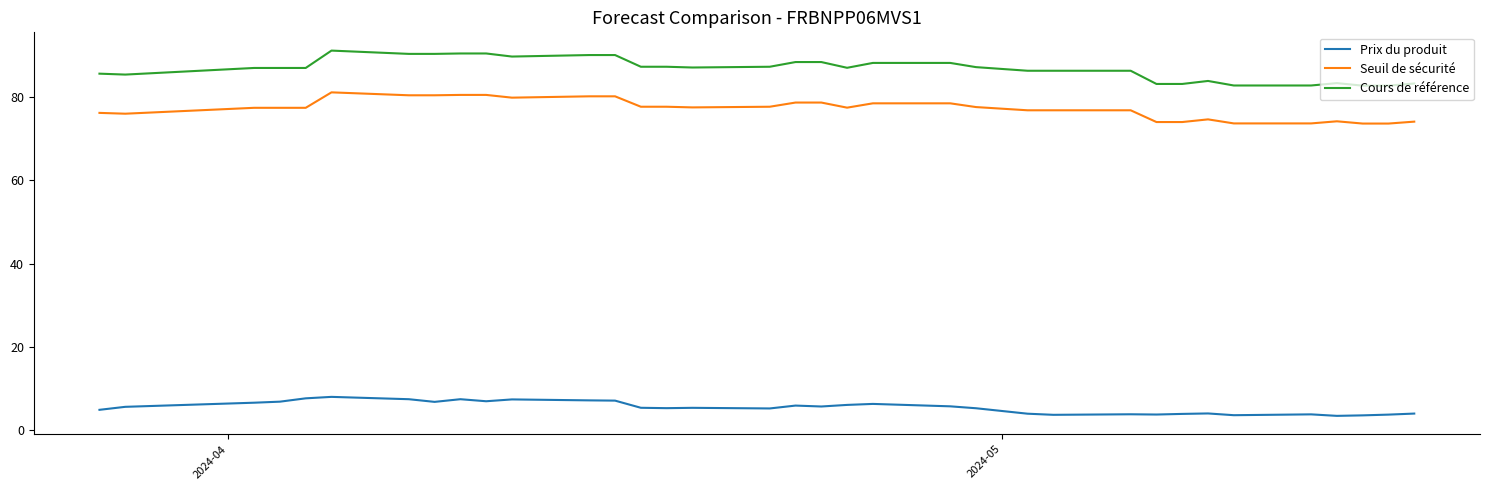

What is the difference between the maximum and minimum values in the Seuil de sécurité series?

7.5